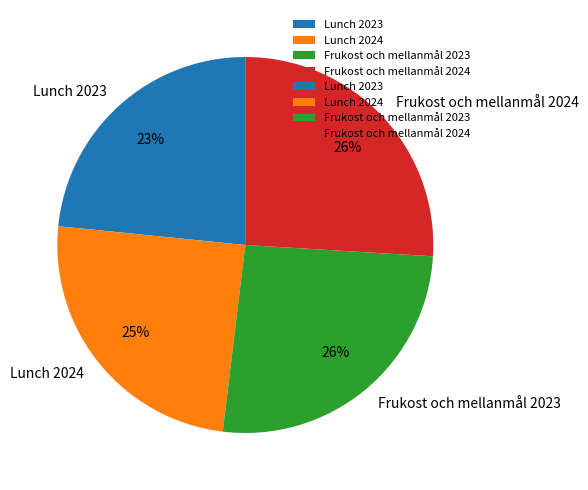

To the nearest percent, what percentage of the pie is Frukost och mellanmål 2023?

26%